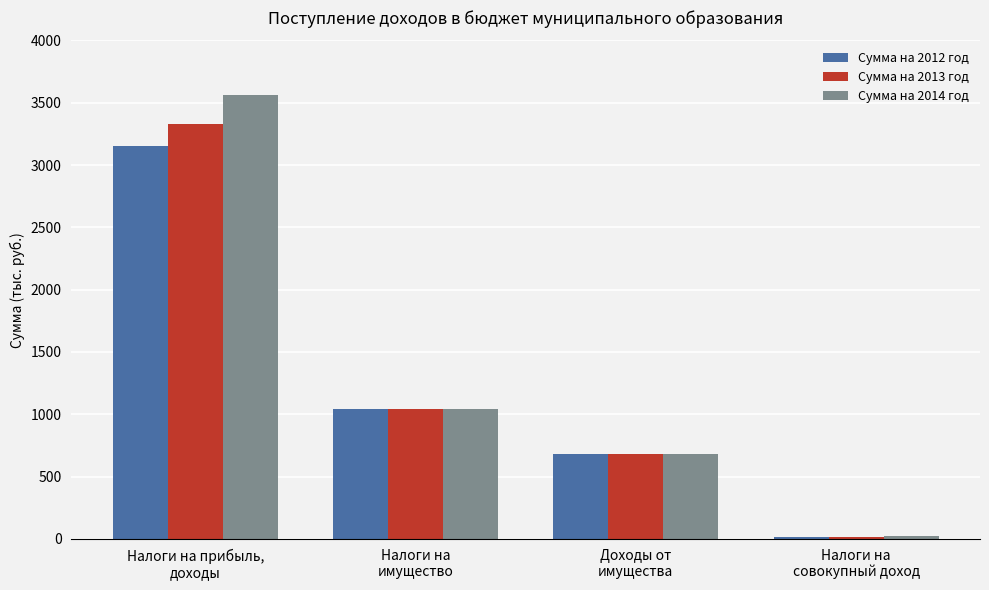

At Налоги на прибыль,
доходы, list the series in order from smallest to largest.

Сумма на 2012 год, Сумма на 2013 год, Сумма на 2014 год